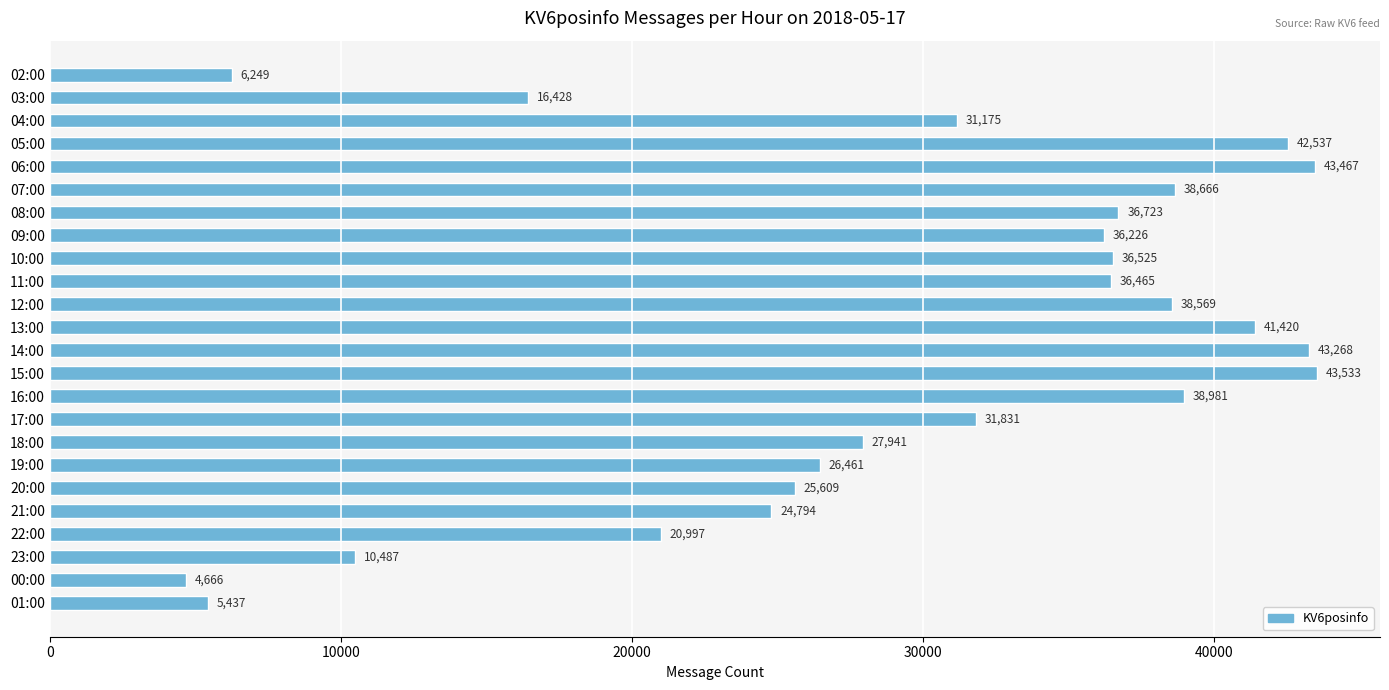

What is the average value?

29519